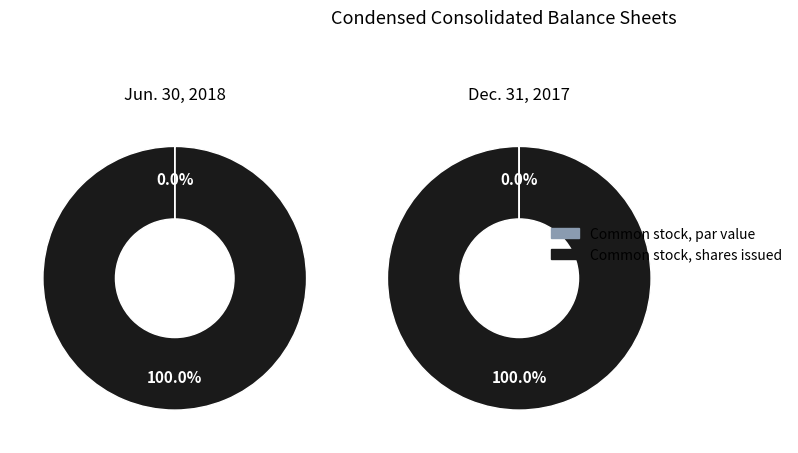

True or false: Common stock, par value accounts for 0% of the total.

True